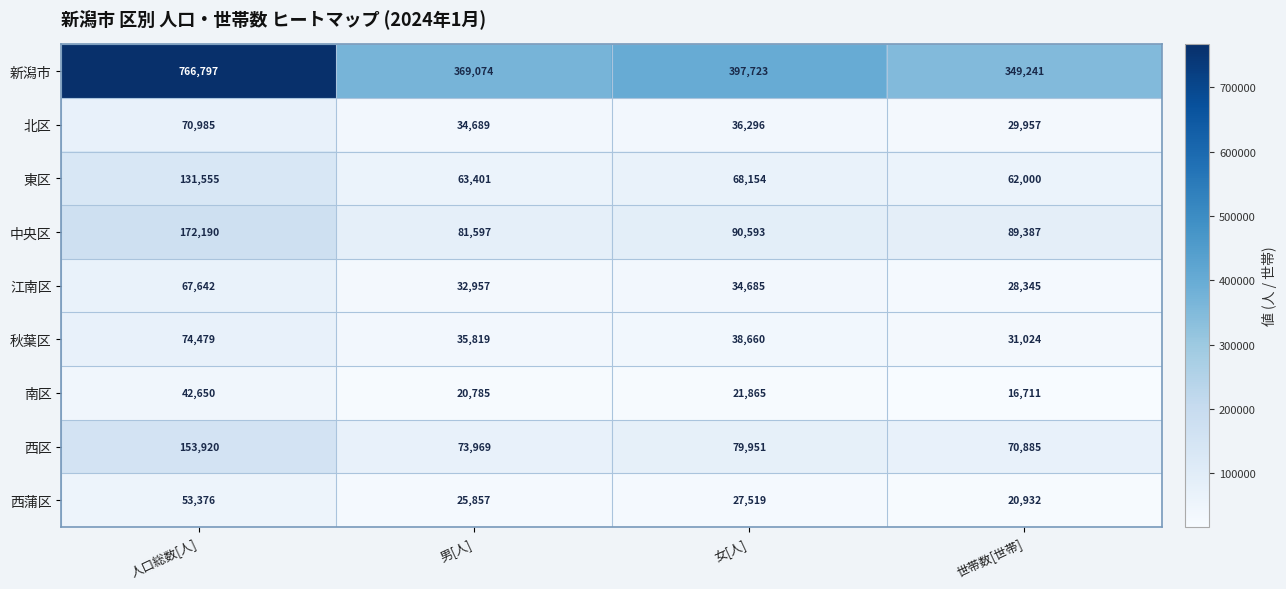

What value does the 北区 series have at 女[人], to the nearest 50?

36300